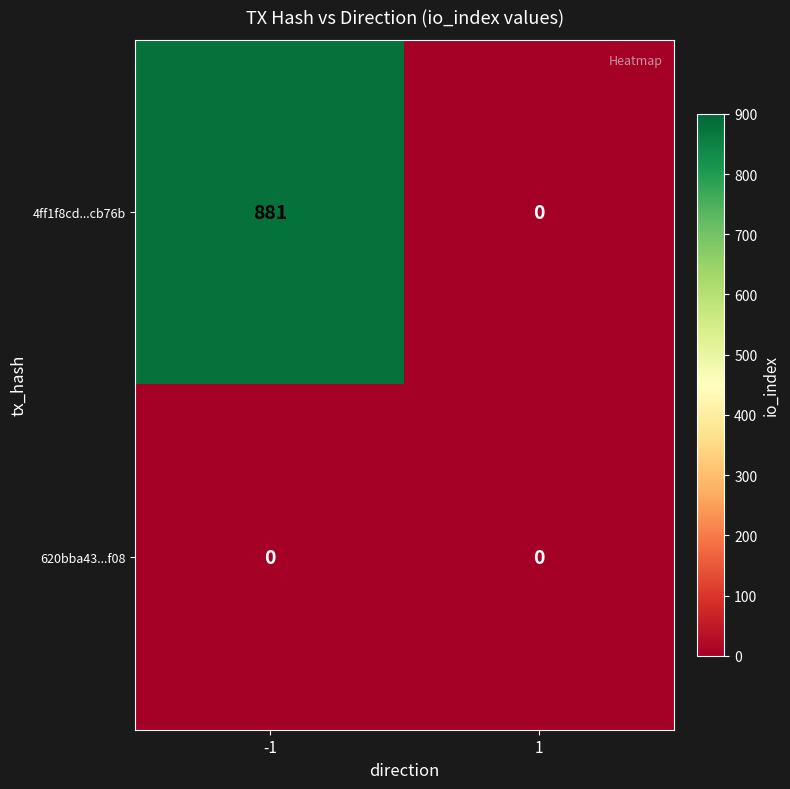

Rank the series at -1 from lowest to highest value.

620bba43...f08, 4ff1f8cd...cb76b